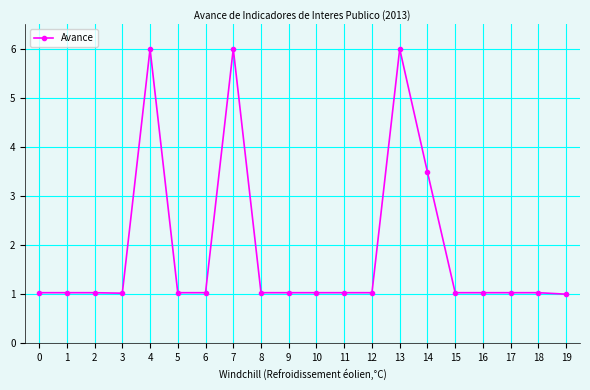

The value at 0 is 1.0. True or false?

True